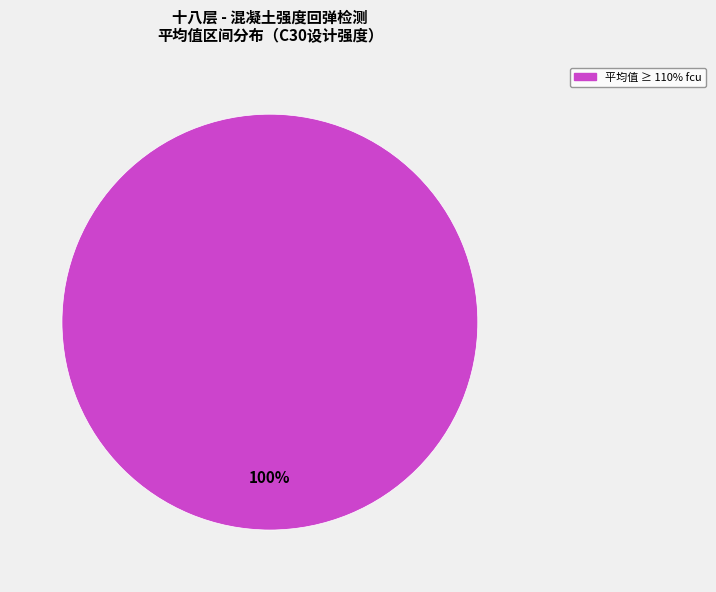

Rank the categories by value from lowest to highest.

平均值 ≥ 110% fcu